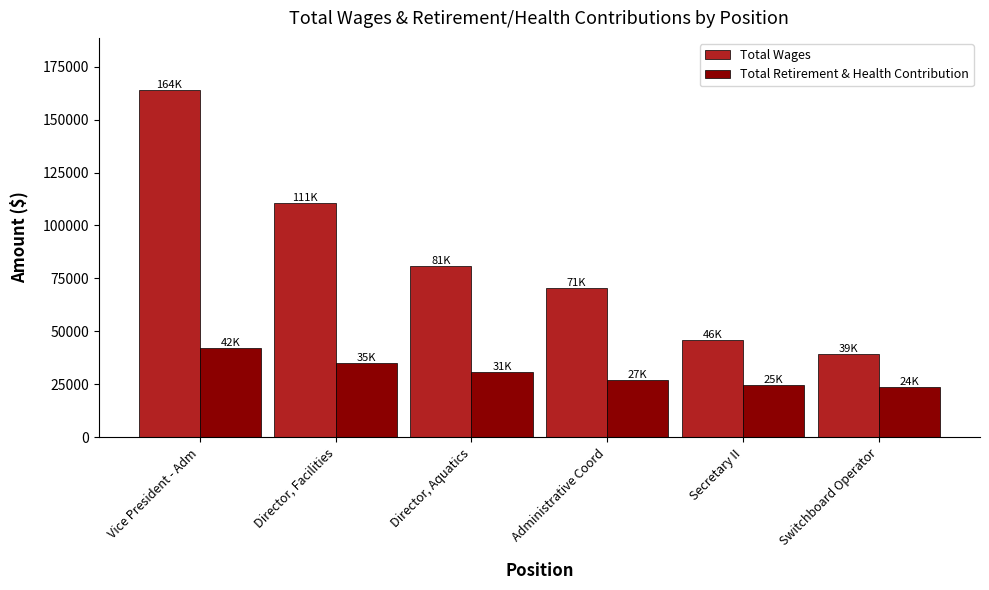

The Total Wages series shows 11201 at Secretary II. True or false?

False